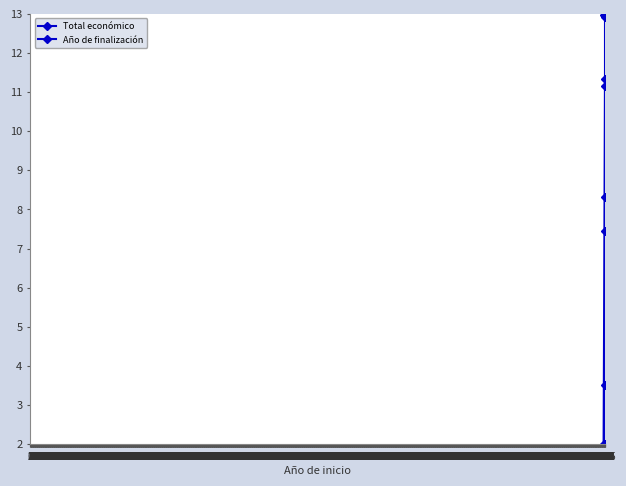

How many data points in Total económico are above 11?

5